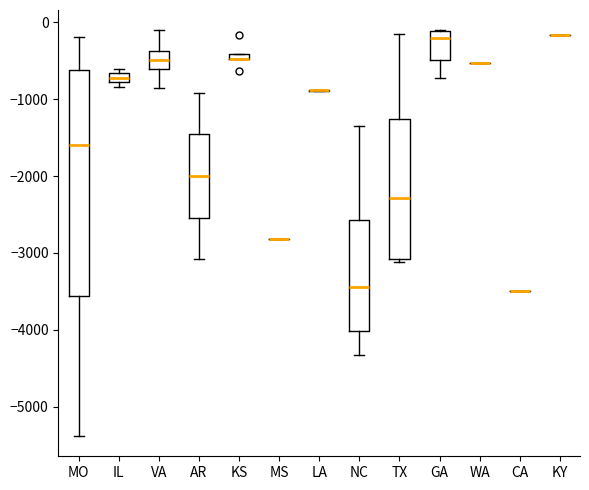

Which box is the tallest, from its lower edge to its upper edge?

MO